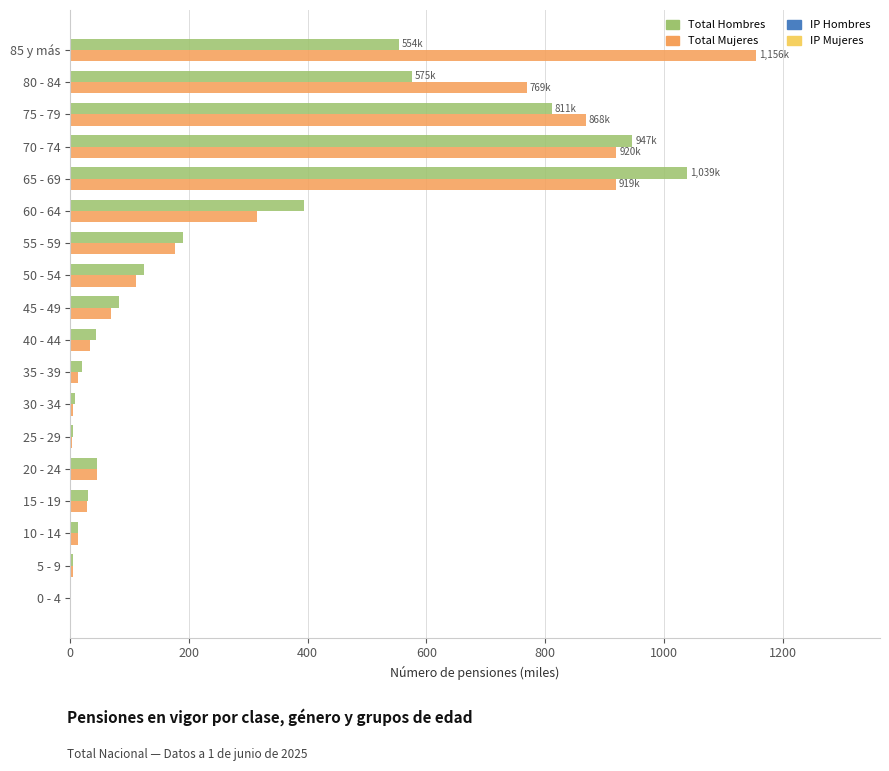

What is the sum of all Total Hombres values?

4888.5